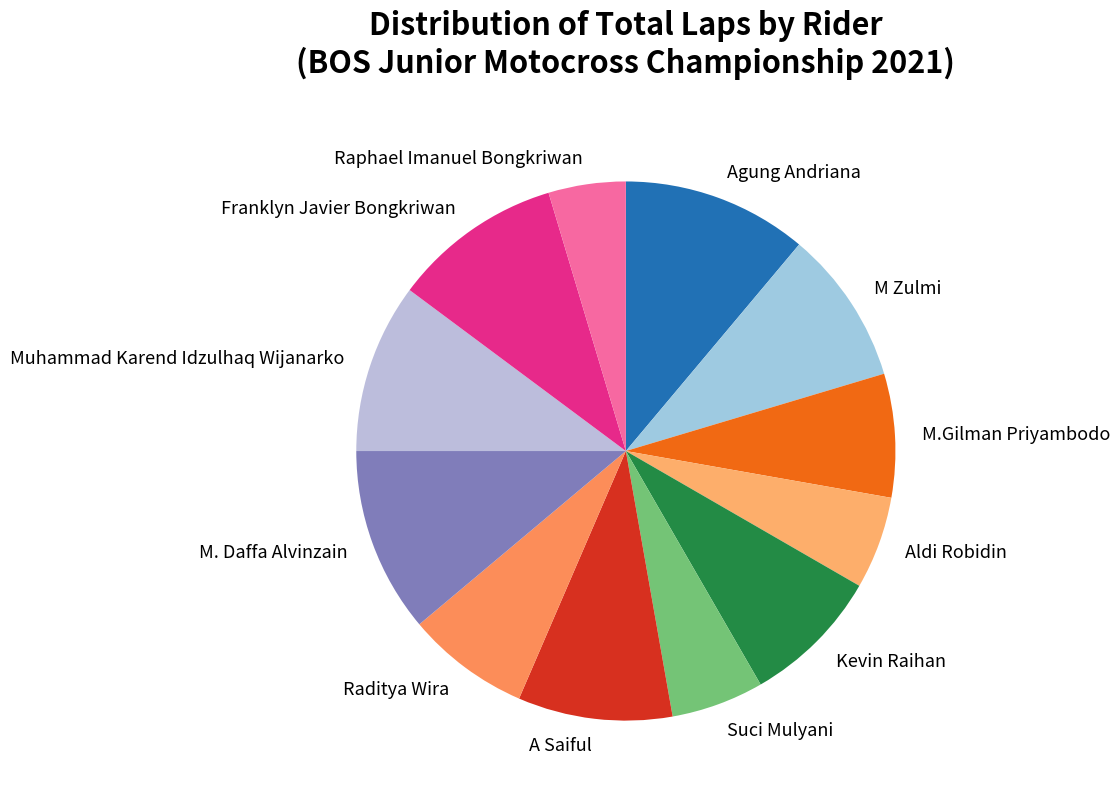

Between Raditya Wira and Kevin Raihan, which is larger?

Kevin Raihan